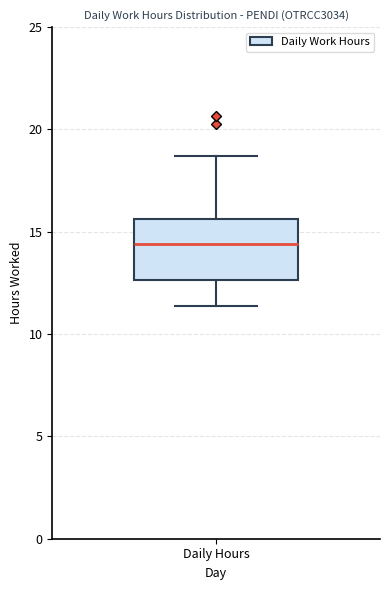

Read this box plot against the y-axis: the position of the median line, the range covered by the box, and the ends of both whiskers. The values are not printed on the chart, so give them approximately, as read against the axis.

median 14.5, box 12.5 to 15.5, whiskers 11.5 to 18.5